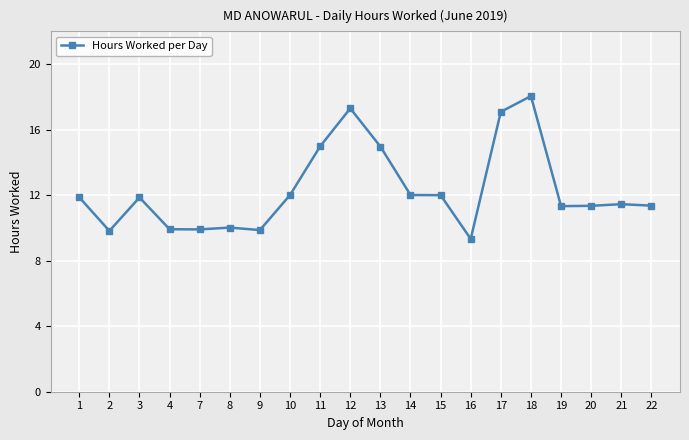

What is the maximum value shown in the chart?

18.1